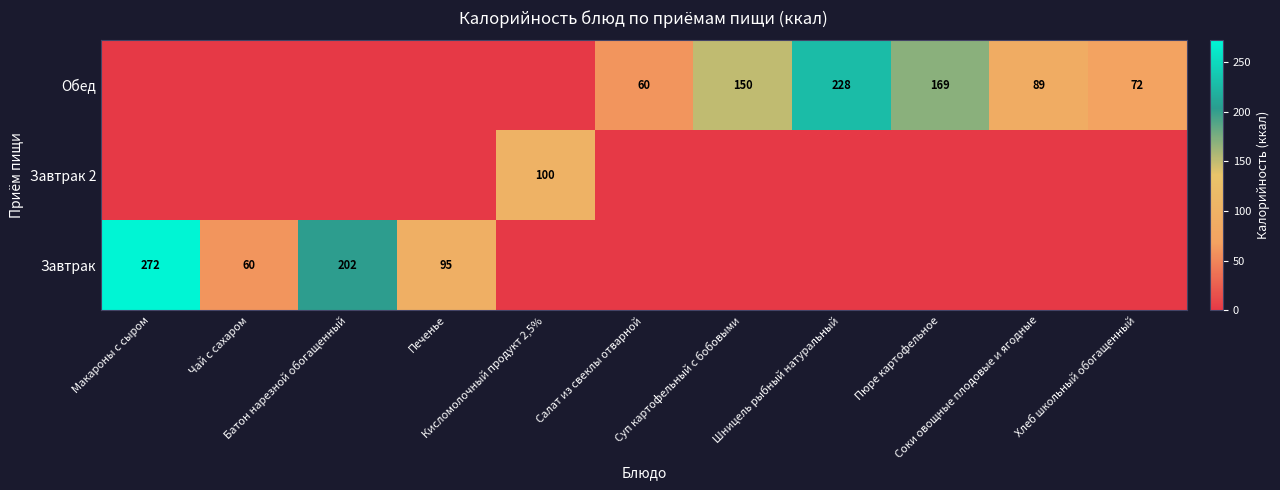

Rank the categories by Завтрак value from lowest to highest.

Кисломолочный продукт 2,5%, Салат из свеклы отварной, Суп картофельный с бобовыми, Шницель рыбный натуральный, Пюре картофельное, Соки овощные плодовые и ягодные, Хлеб школьный обогащенный, Чай с сахаром, Печенье, Батон нарезной обогащенный, Макароны с сыром